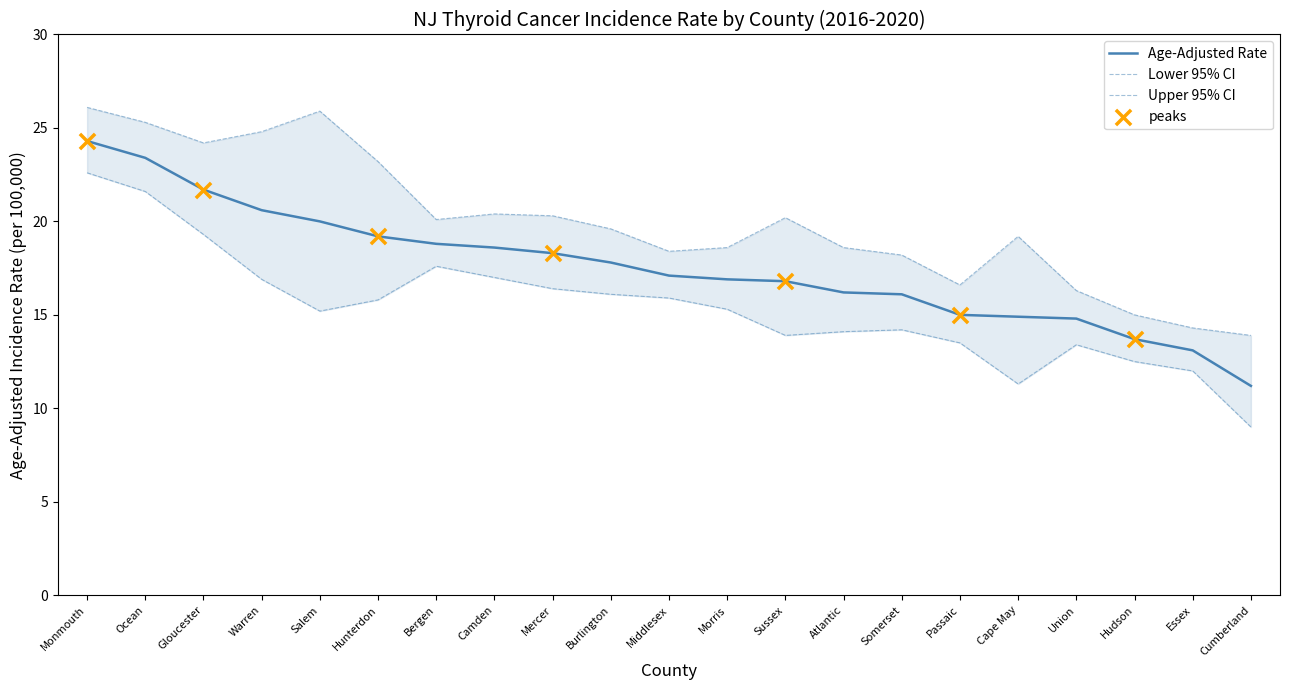

Is the value of Age-Adjusted Rate at Ocean greater than the value of Lower 95% CI at Ocean?

Yes